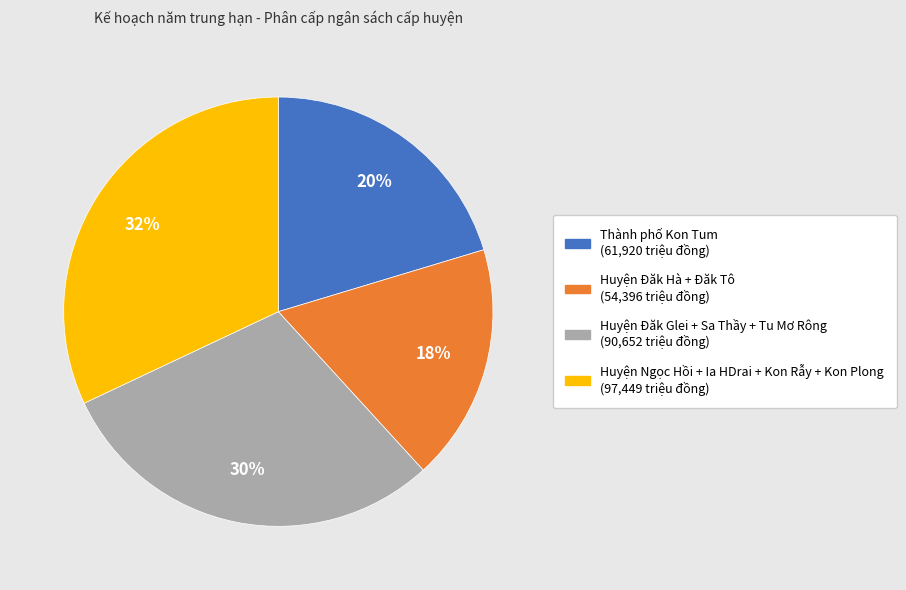

Does any single category account for the majority?

No